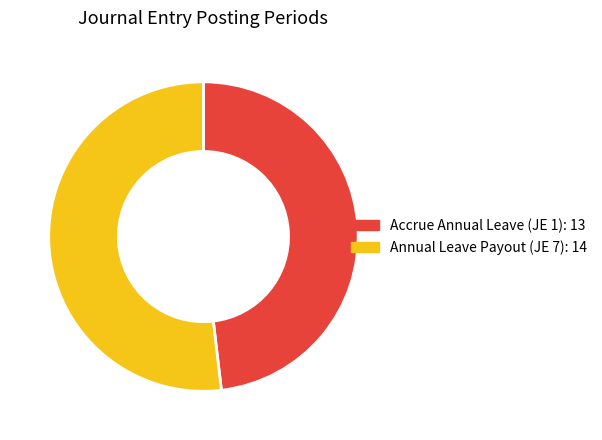

Do Accrue Annual Leave (JE 1) and Annual Leave Payout (JE 7) together represent more than half of the pie?

Yes